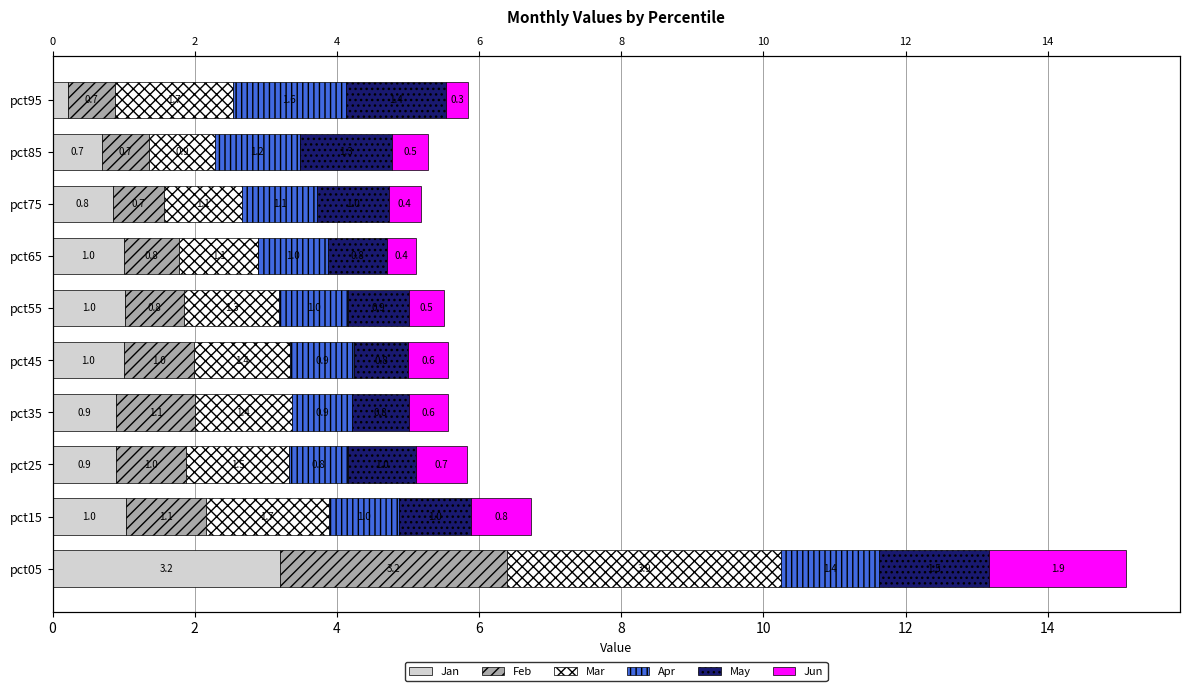

Which series has the largest range (max minus min)?

Jan